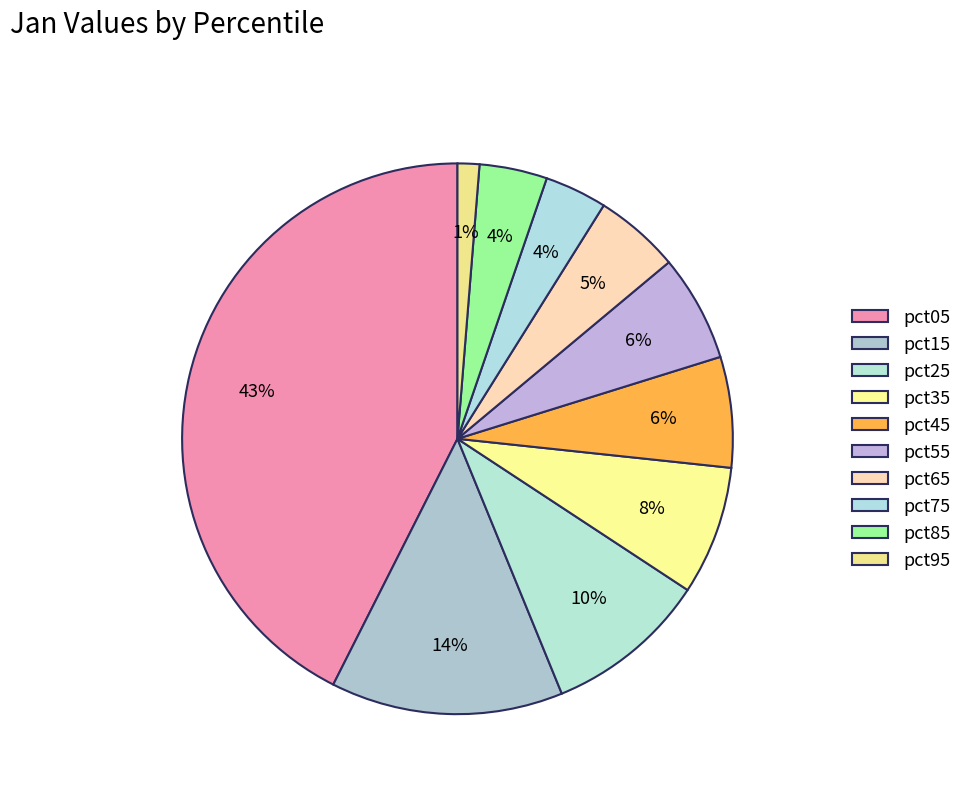

How many slices are in this pie chart?

10